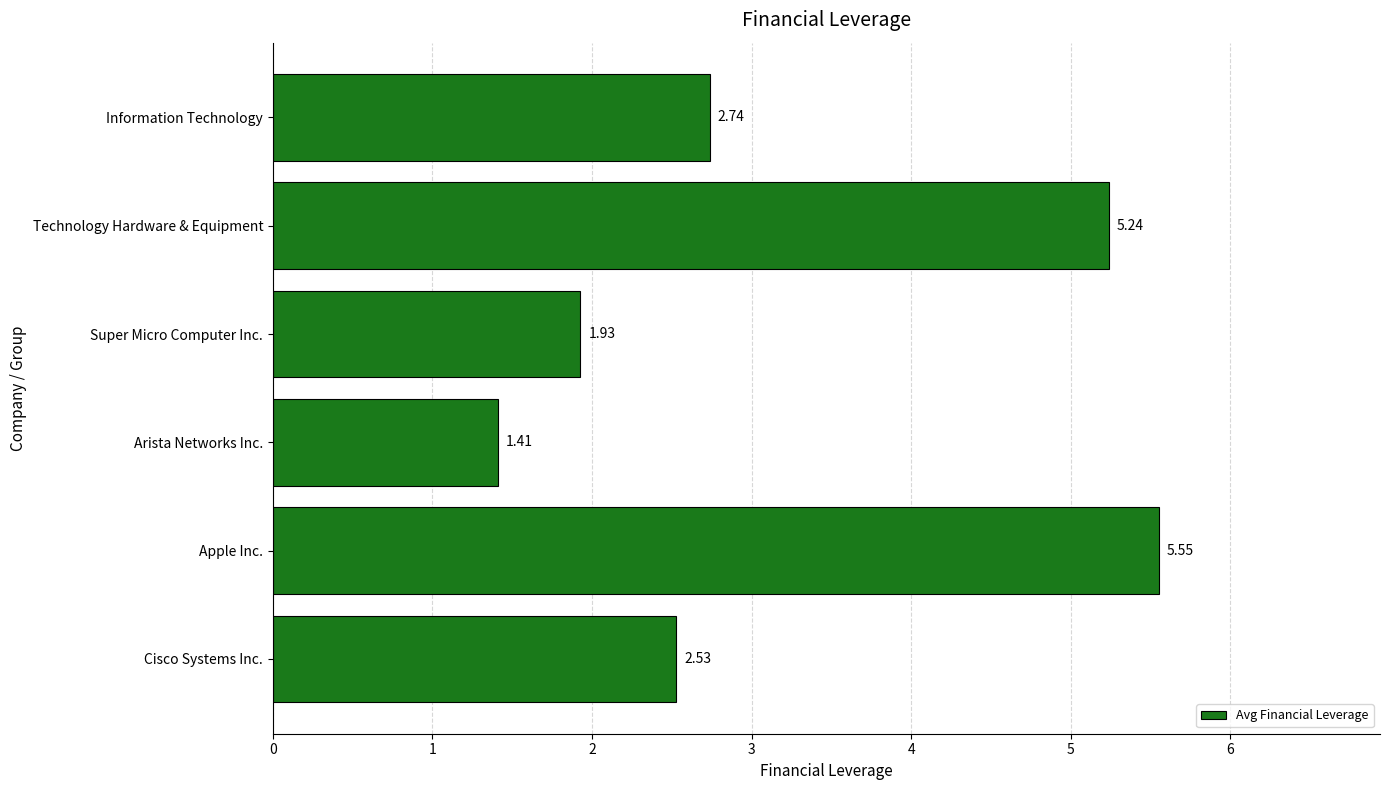

What is the change in value from Cisco Systems Inc. to Technology Hardware & Equipment?

+2.7